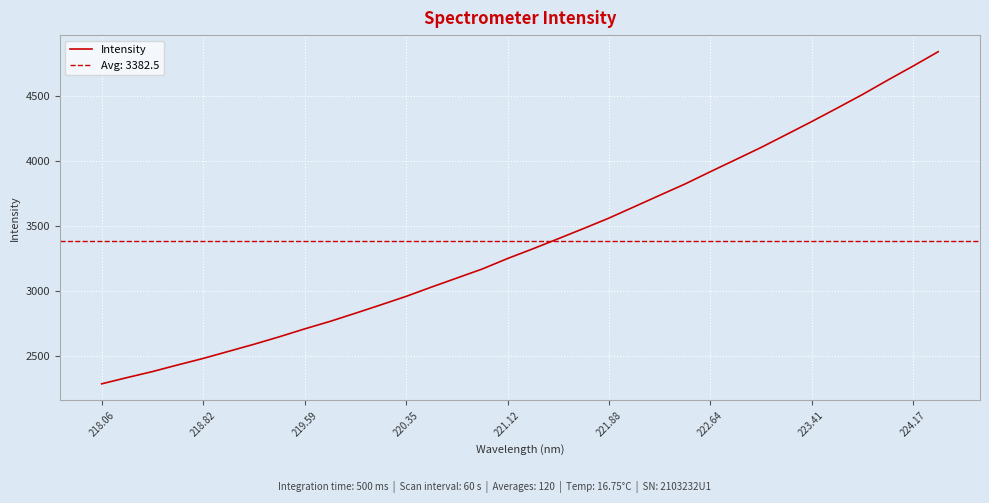

The value of Intensity at 221.88 is 3560.8. True or false?

True